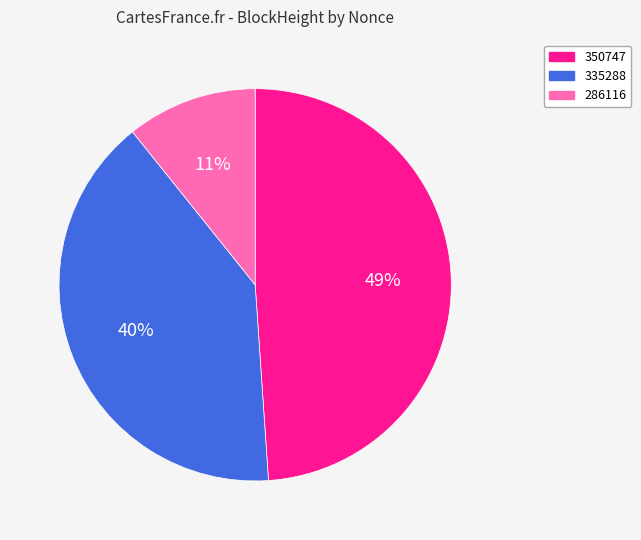

Does 350747 represent more than half of the total?

No